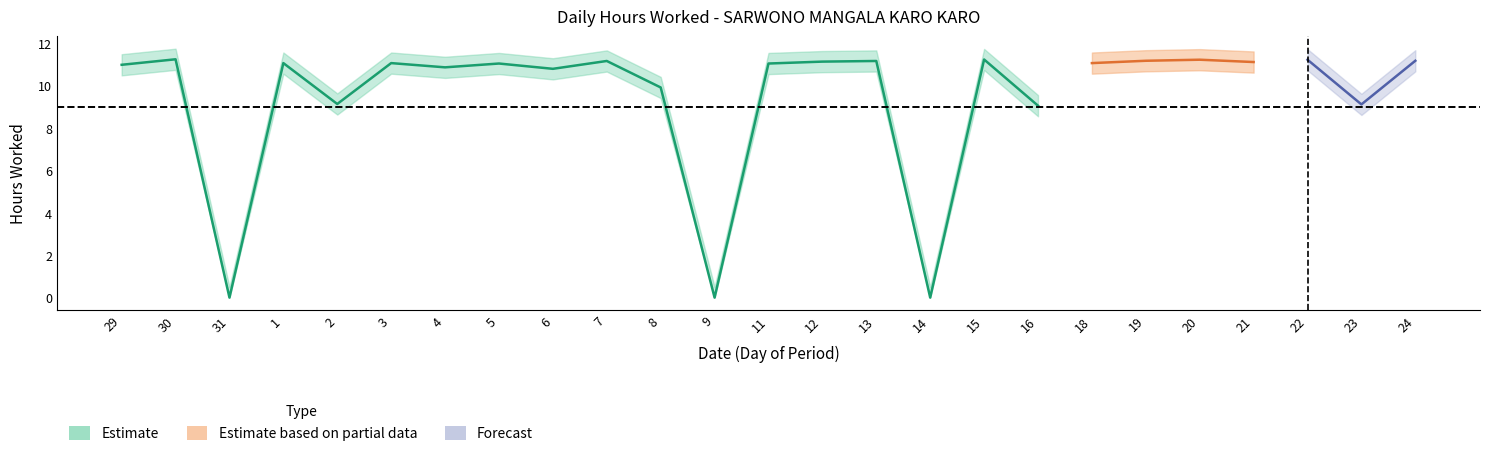

What is the average value of the hours_worked series?

9.5